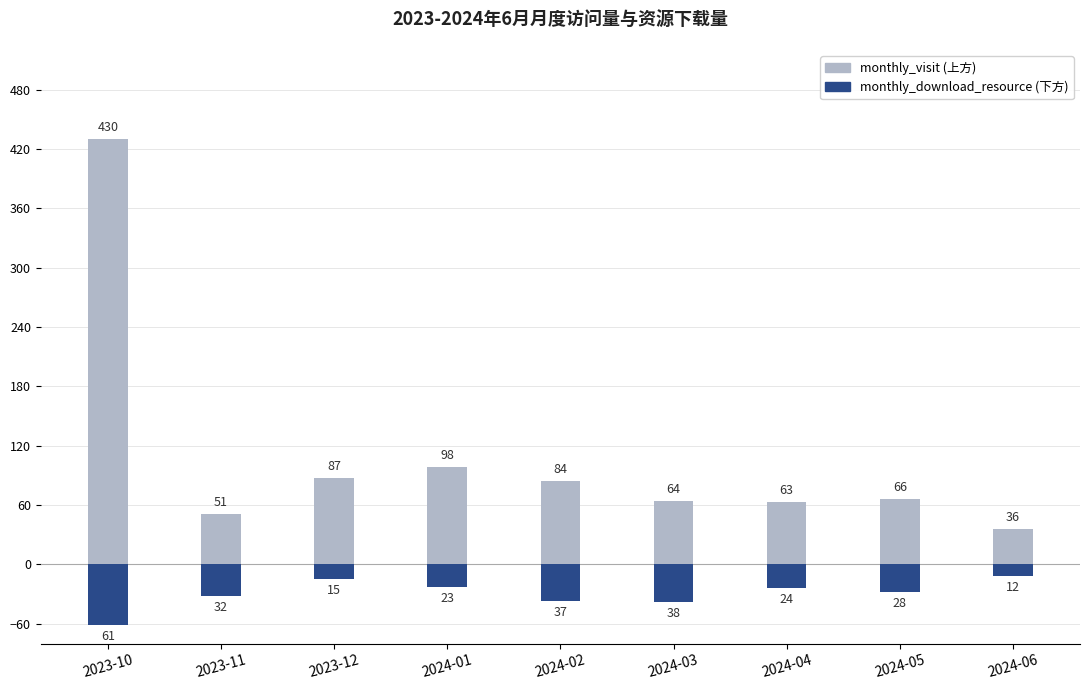

Reading left to right, what are all the values shown in this chart?

monthly_visit: 2023-10=430	2023-11=51	2023-12=87	2024-01=98	2024-02=84	2024-03=64	2024-04=63	2024-05=66	2024-06=36
monthly_download_resource: 2023-10=-61	2023-11=-32	2023-12=-15	2024-01=-23	2024-02=-37	2024-03=-38	2024-04=-24	2024-05=-28	2024-06=-12